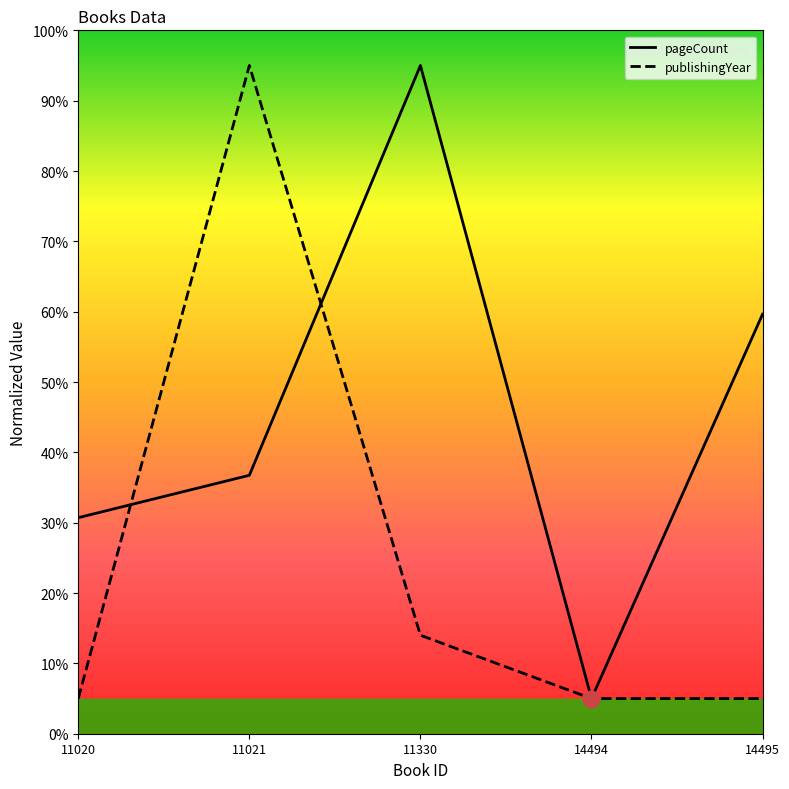

At which label is pageCount closest to 50?

14495